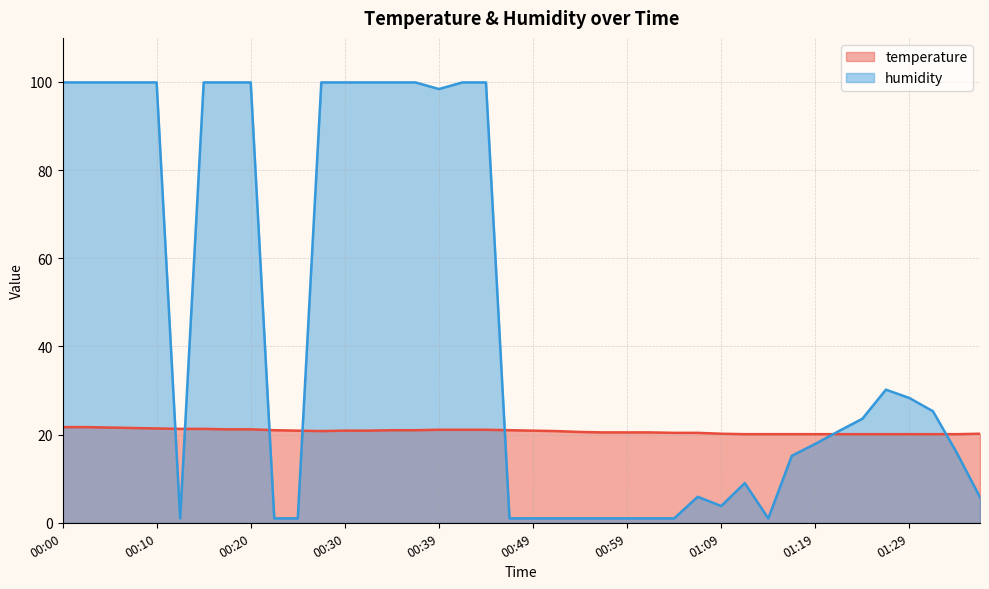

Which series ends up on top after the final intersection of temperature and humidity?

temperature